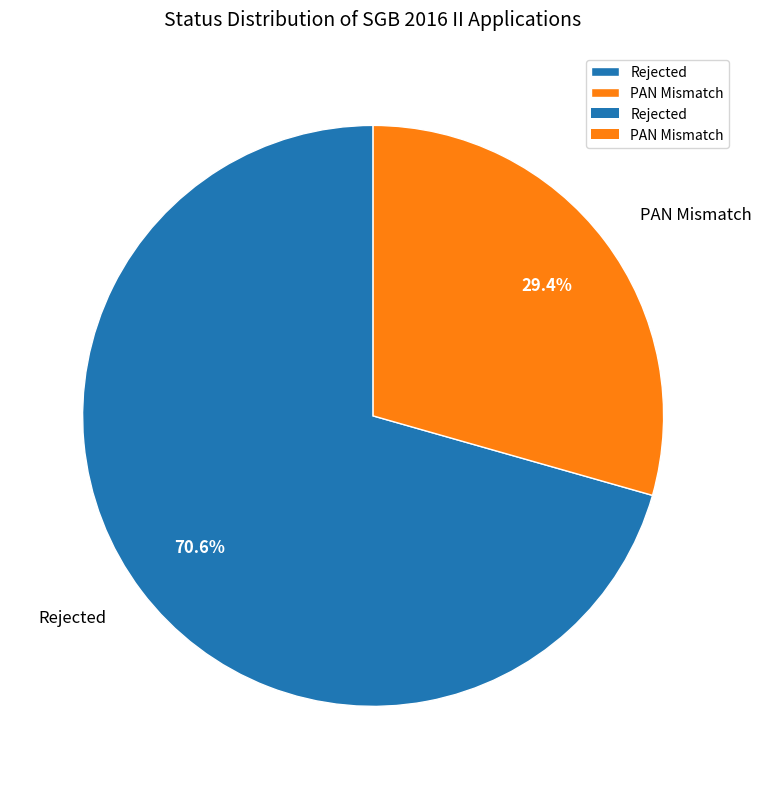

True or false: Rejected accounts for 81% of the total.

False